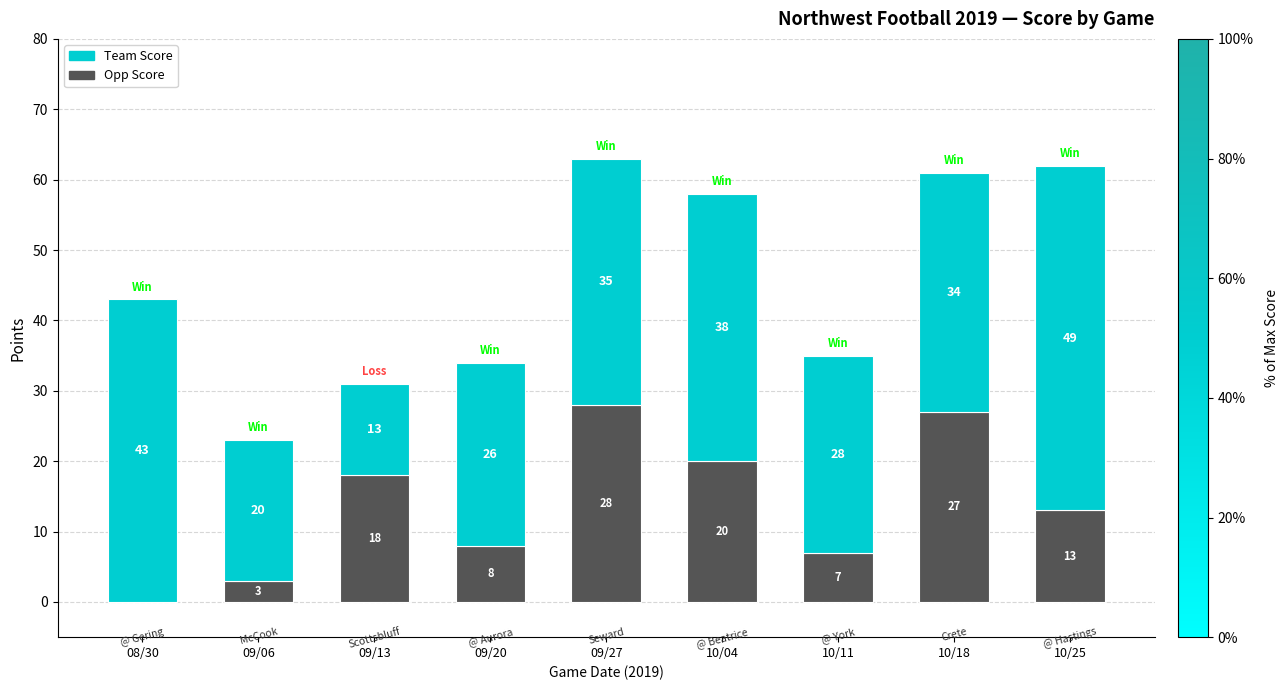

Are the bars grouped side by side (vs. stacked)?

No